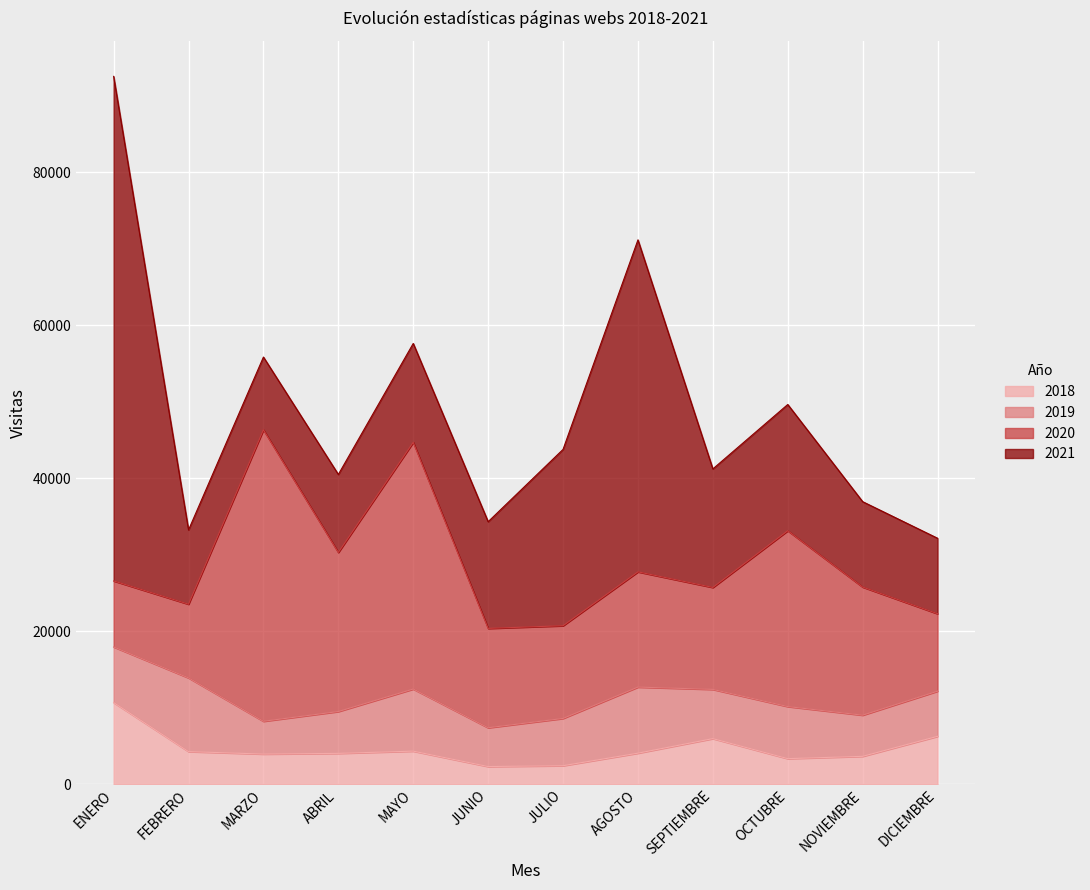

What is the maximum value for 2019?

9640